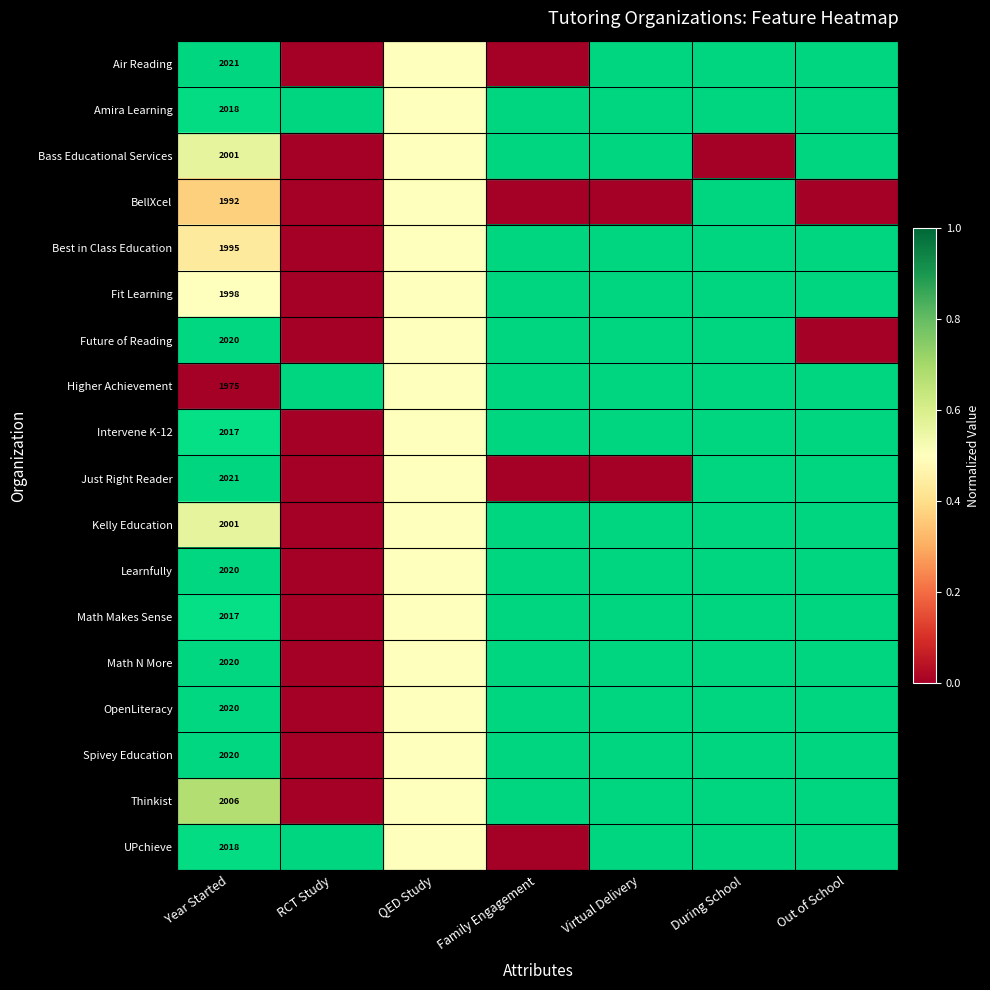

True or false: Kelly Education has a value of 2001.0 at Year Started.

True